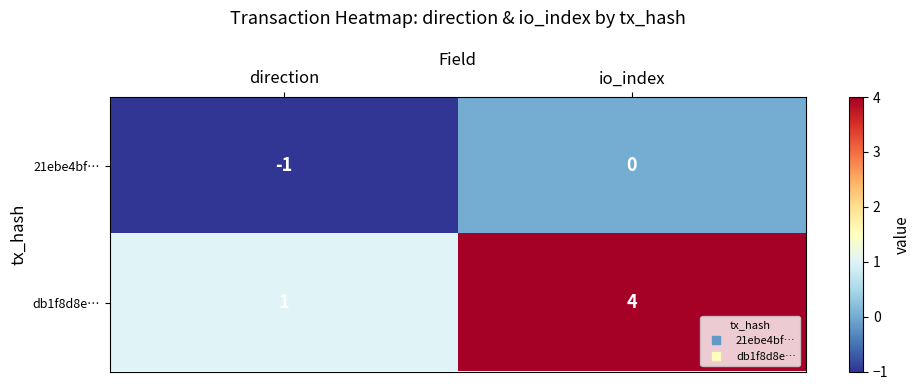

Which series has the largest range (max minus min)?

db1f8d8e…